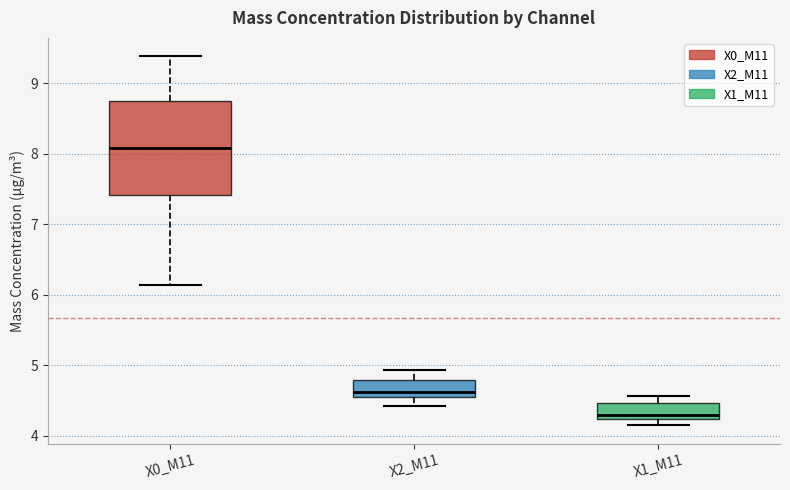

Which box is the tallest, from its lower edge to its upper edge?

X0_M11